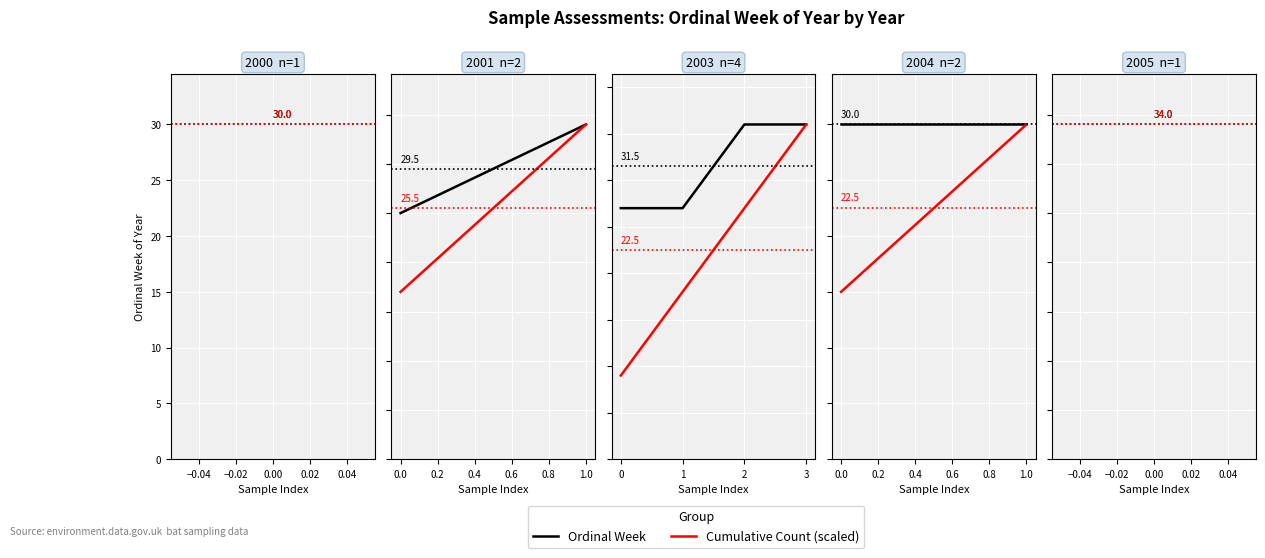

What are all the series names shown in the legend?

Ordinal Week, Cumulative Count (scaled)